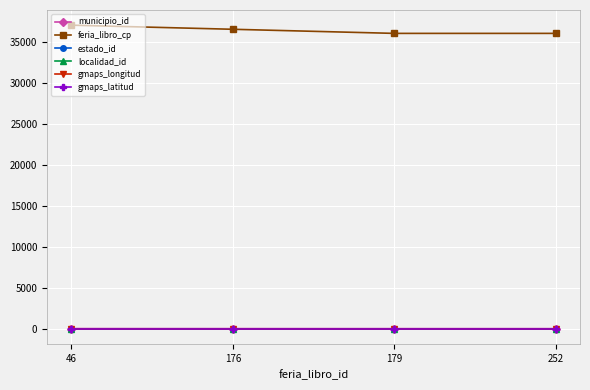

Which series has the largest range (max minus min)?

feria_libro_cp